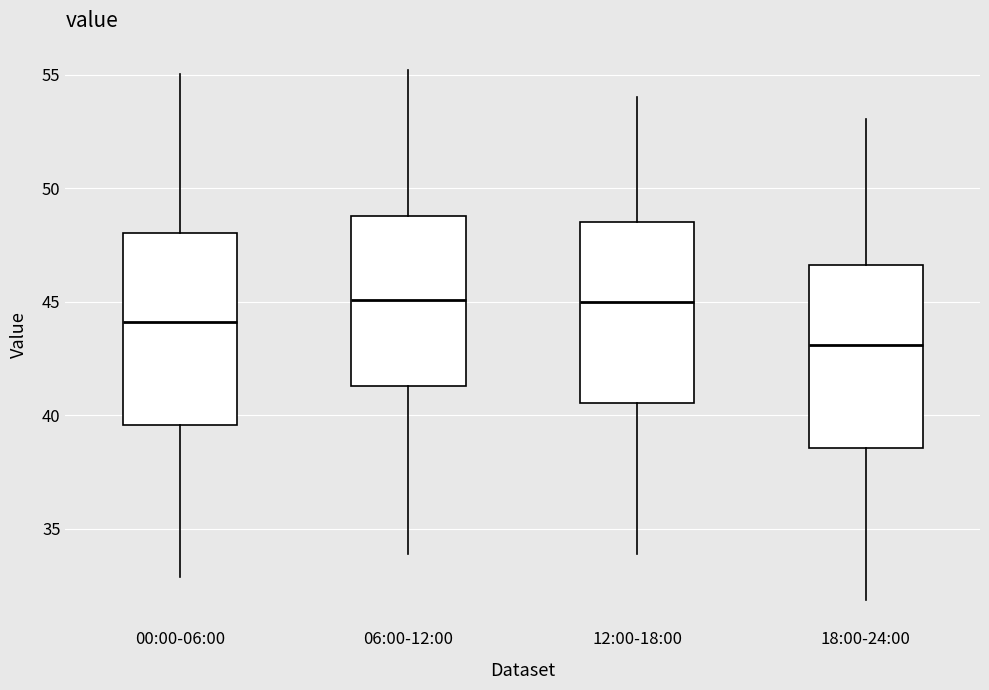

Which box has the lowest median line?

18:00-24:00